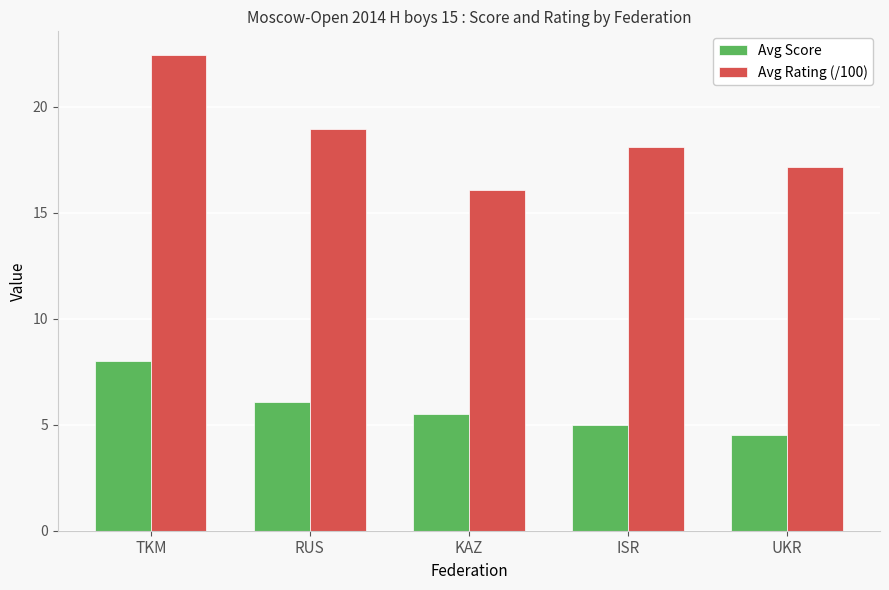

What is the minimum value shown in the chart?

4.5